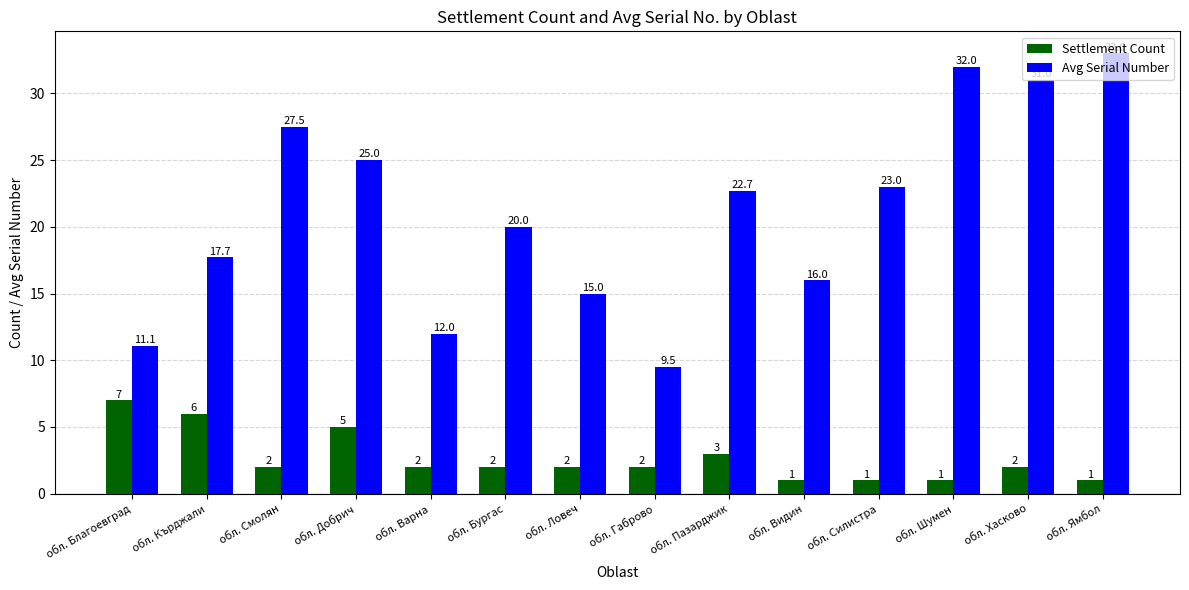

At which label does Avg Serial Number reach its minimum?

обл. Габрово